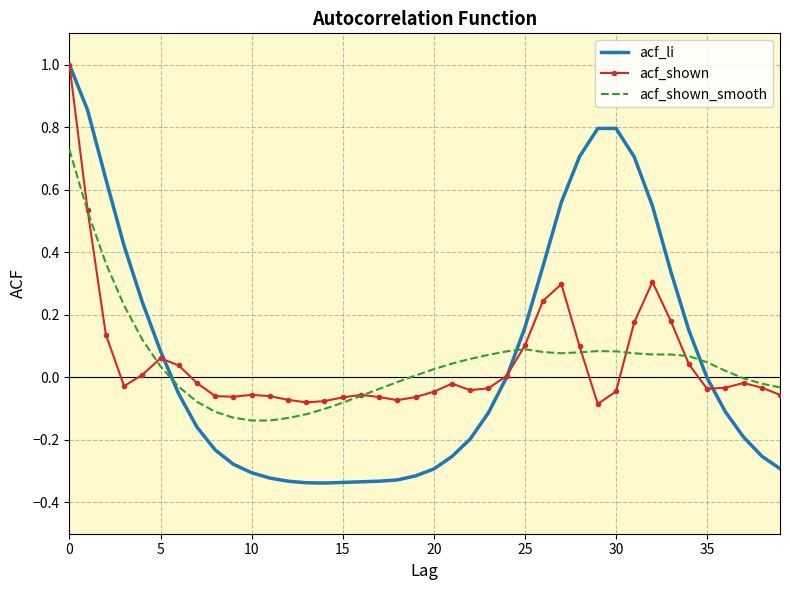

What is the greatest value displayed?

1.0